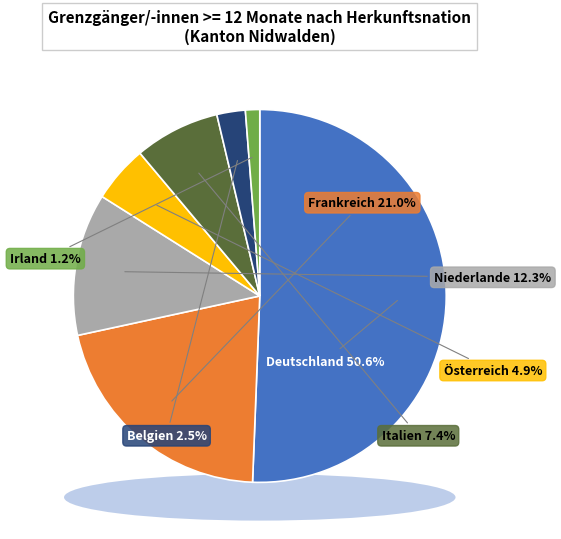

Rank the categories by value from lowest to highest.

Irland, Belgien, Österreich, Italien, Niederlande, Frankreich, Deutschland